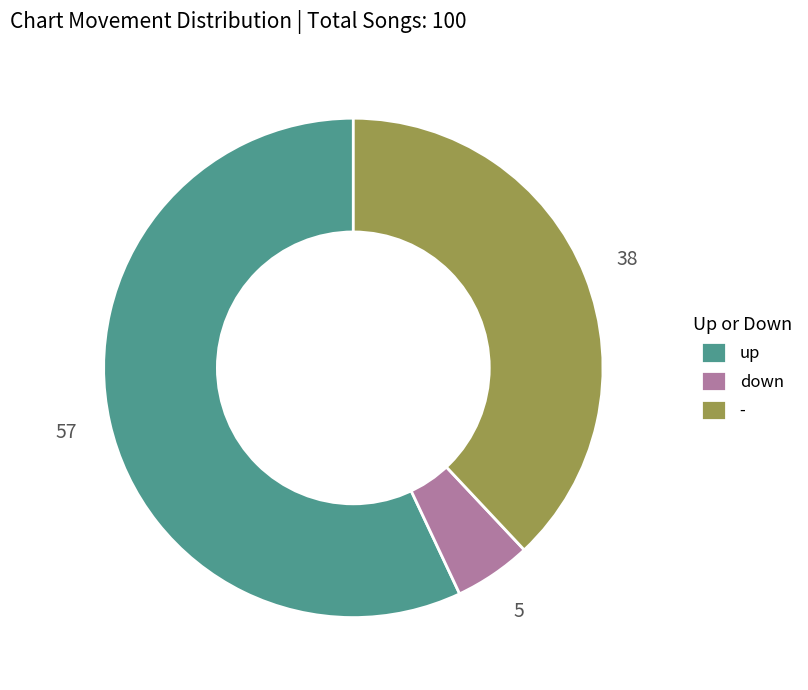

Rank the categories by value from lowest to highest.

down, -, up